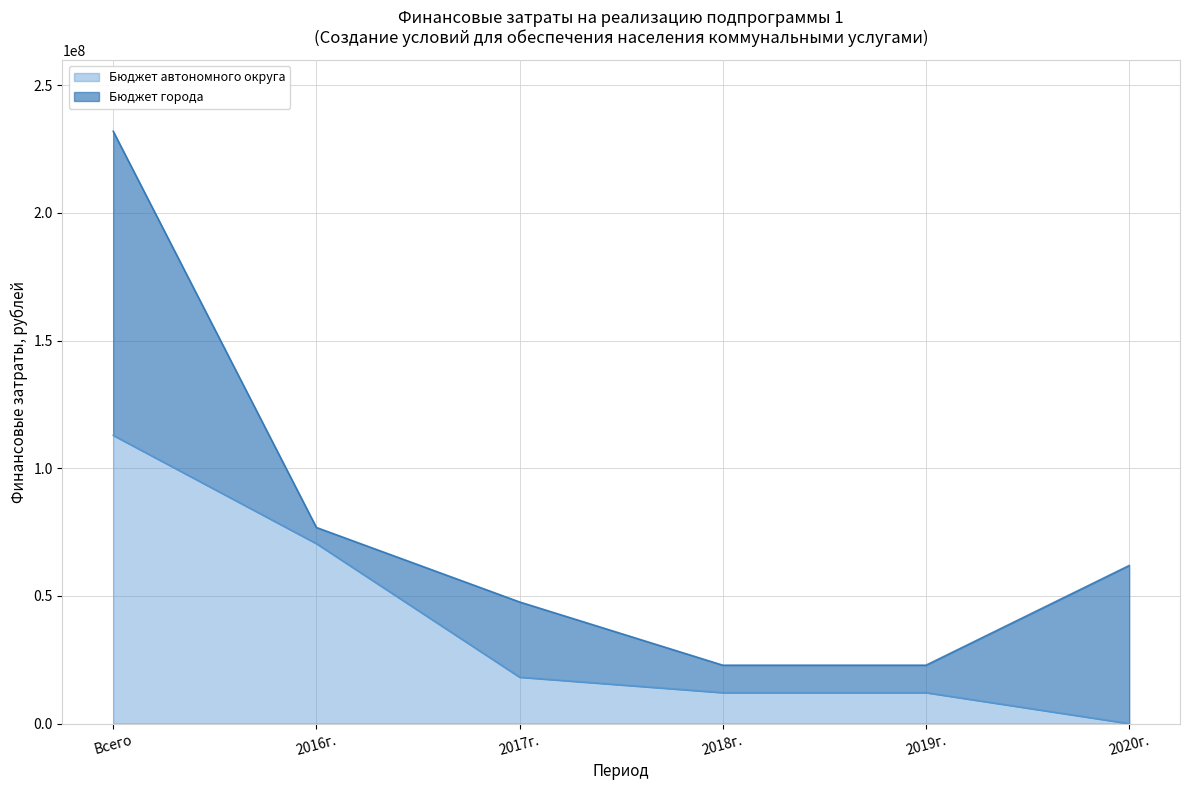

Between 2017г. and Всего, which is larger?

Всего